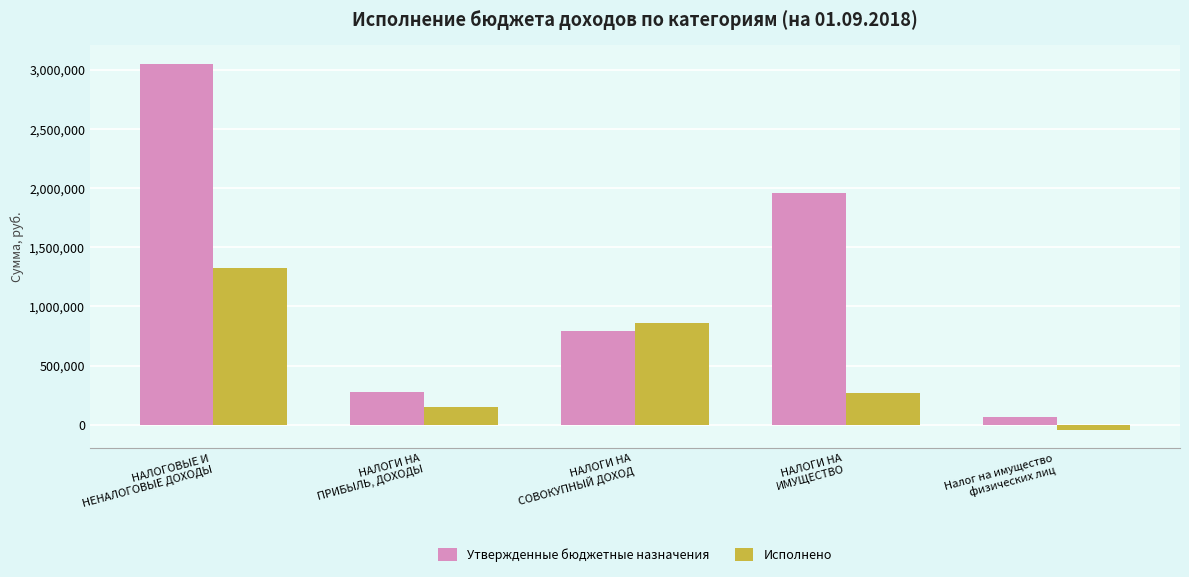

Between НАЛОГИ НА
ПРИБЫЛЬ, ДОХОДЫ and НАЛОГИ НА
СОВОКУПНЫЙ ДОХОД, which series saw the biggest shift?

Исполнено